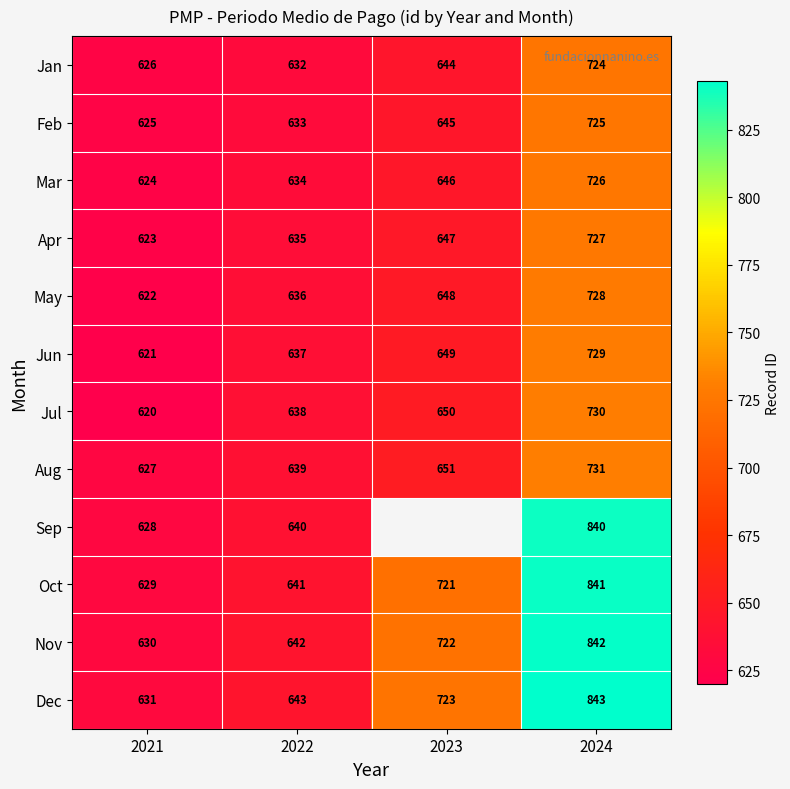

What is the sum of the Nov values at 2021 and 2024?

1472